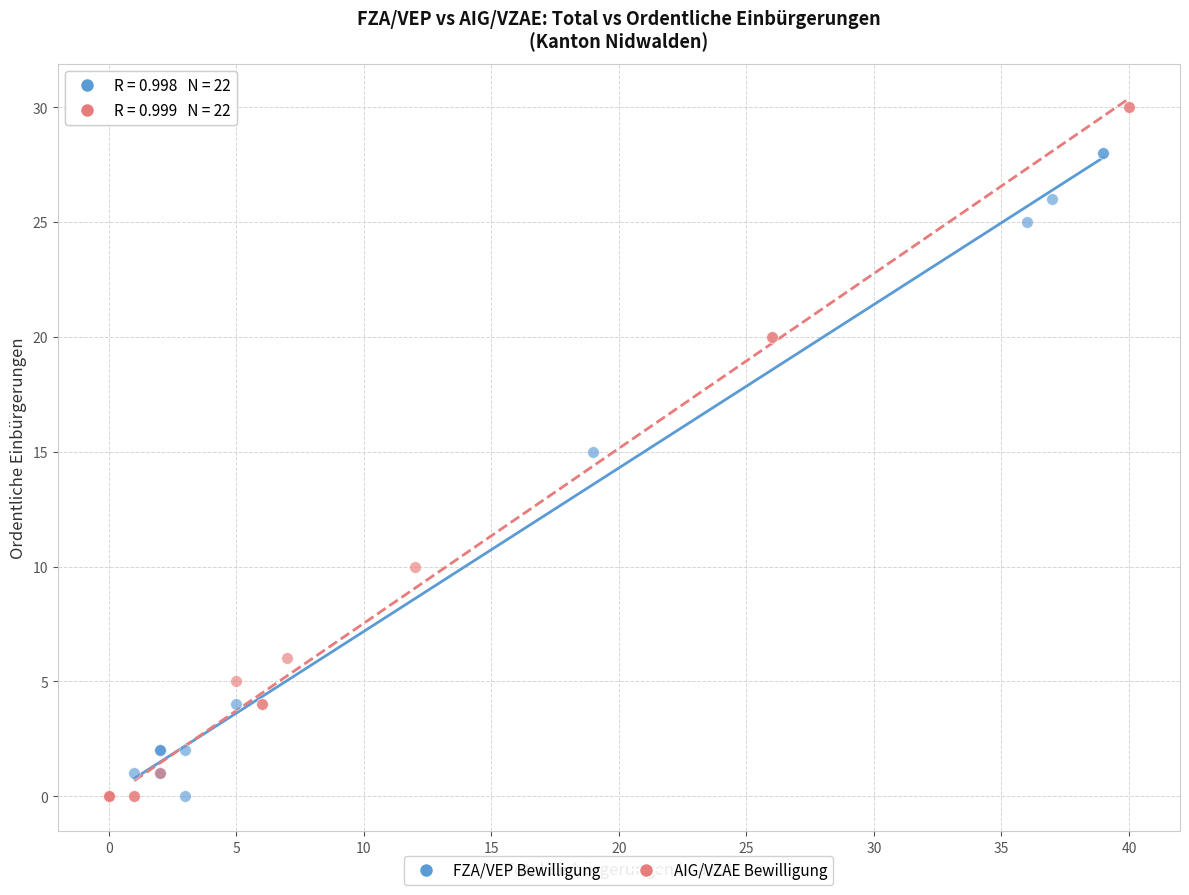

Which series reaches the maximum Y coordinate?

AIG/VZAE Bewilligung